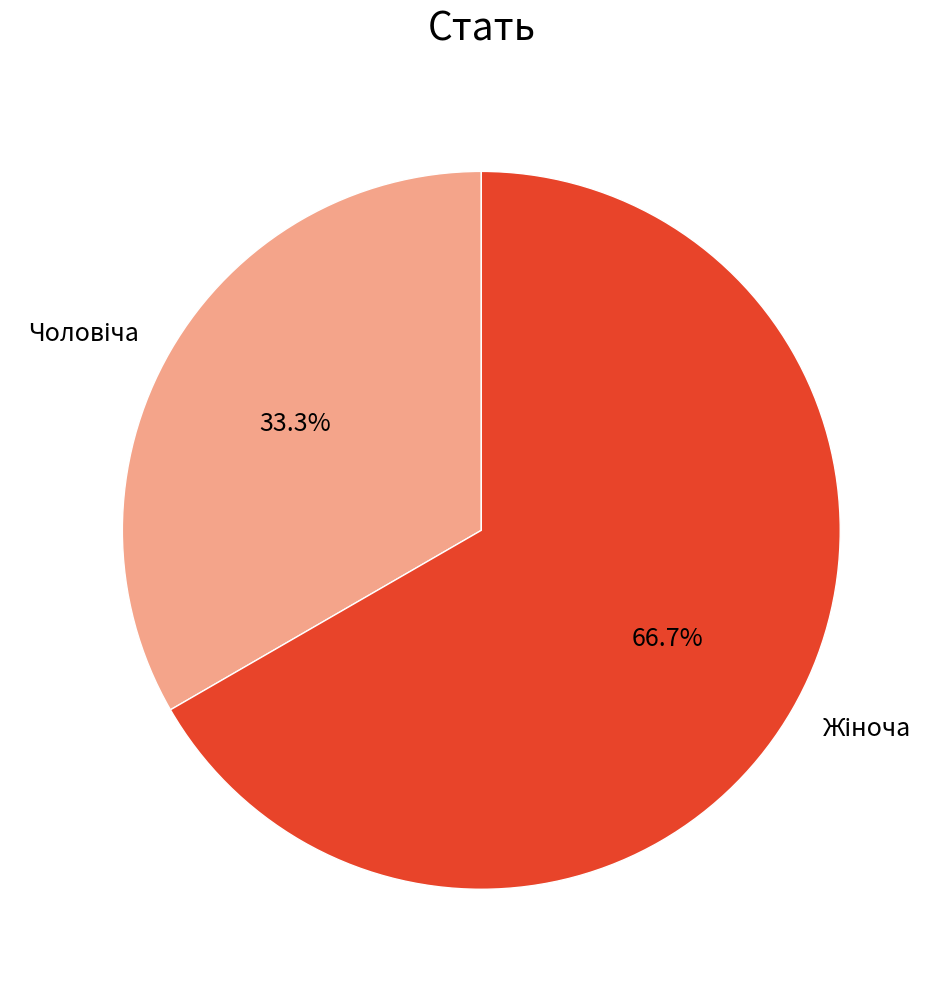

Is there a majority slice in this chart?

Yes